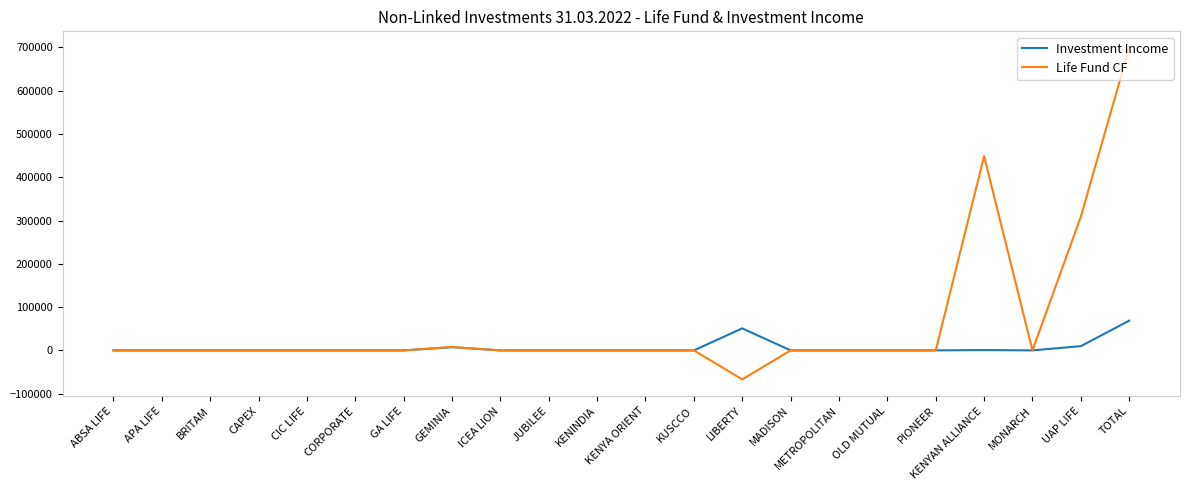

Is it true that Life Fund CF equals 534845 at CIC LIFE?

False